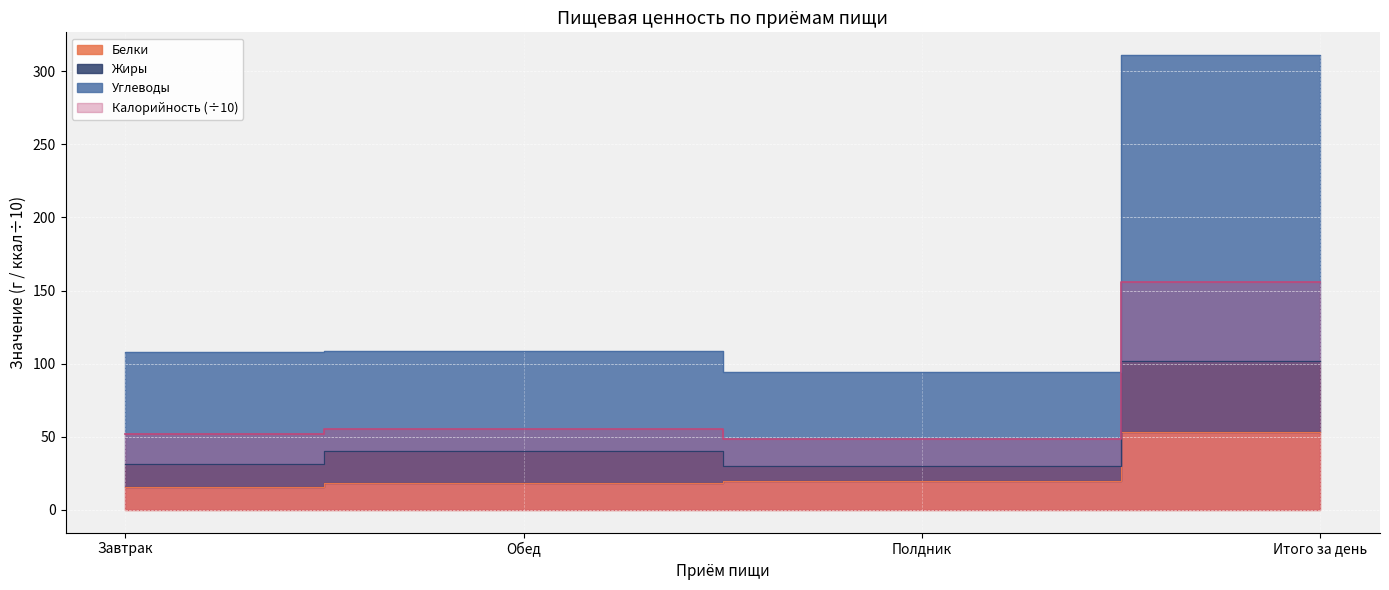

The Углеводы series shows 94.4 at Полдник. True or false?

True